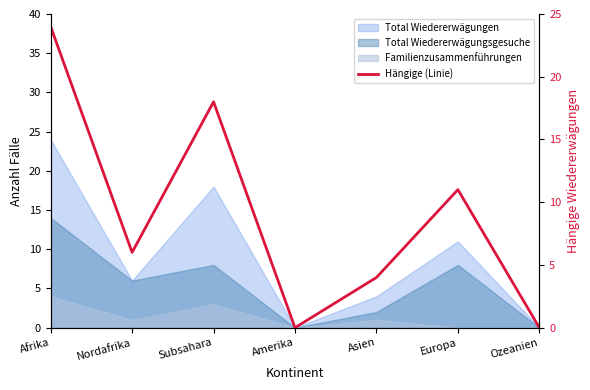

What is the sum of the values at Europa and Nordafrika?

17